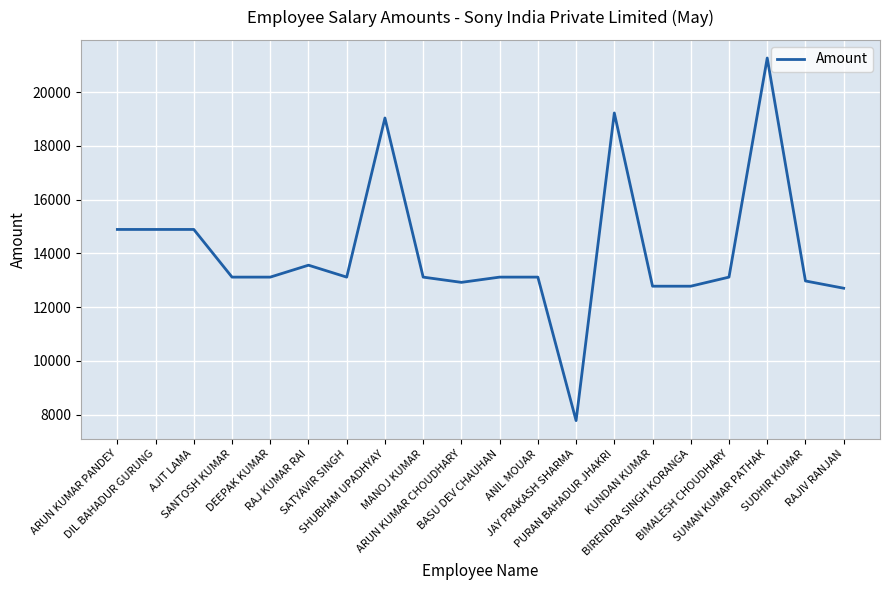

Read the value at RAJ KUMAR RAI, to the nearest 100.

13600